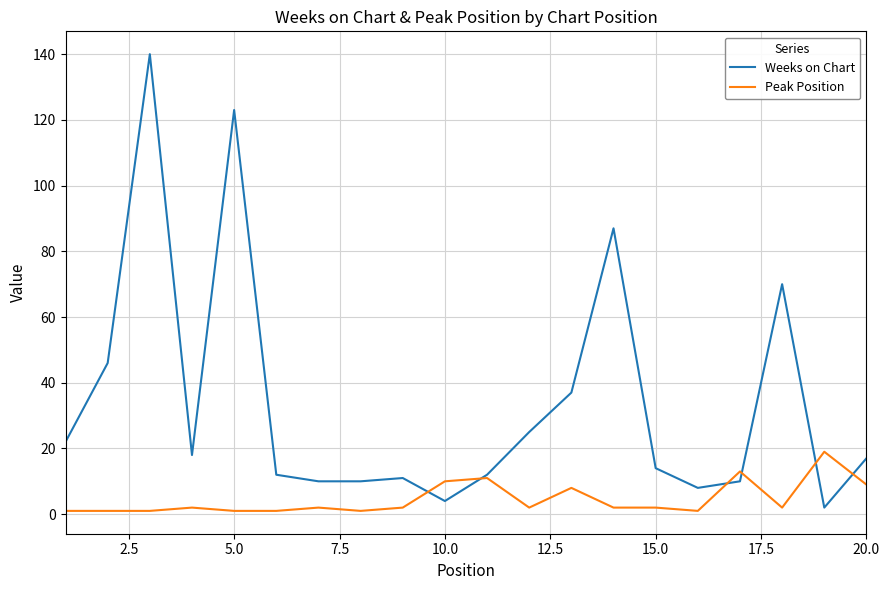

Which series has the widest spread of values?

Weeks on Chart